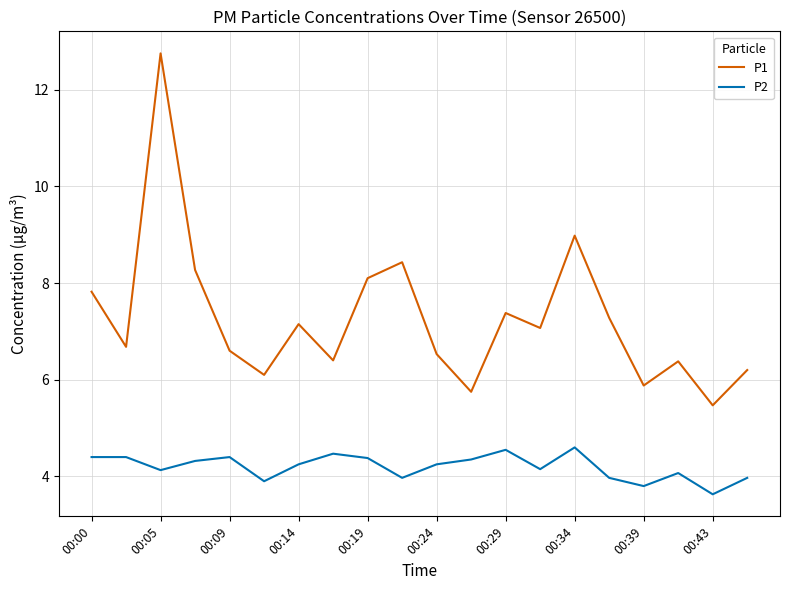

True or false: P1 and P2 intersect in this chart.

False